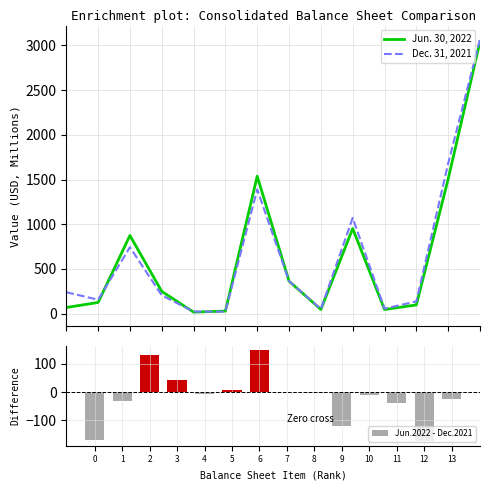

List the series in order of their peak value, lowest first.

Jun.2022 - Dec.2021, Jun. 30, 2022, Dec. 31, 2021